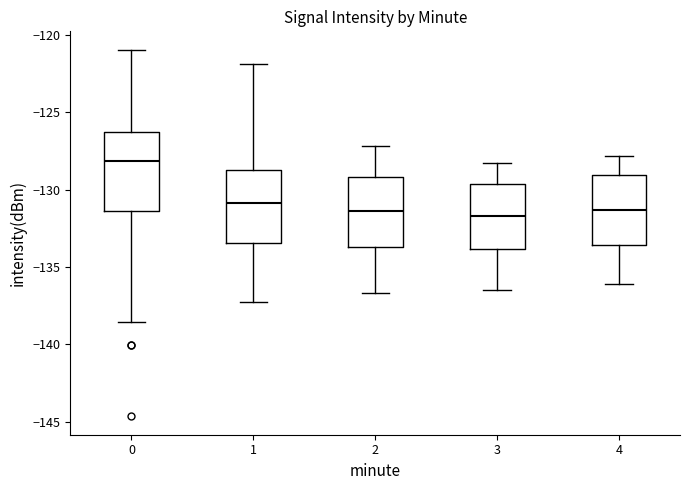

Where does the lower whisker of the box at x = 1 end on the y-axis? The values are not printed on the chart, so give them approximately, as read against the axis.

-137.5